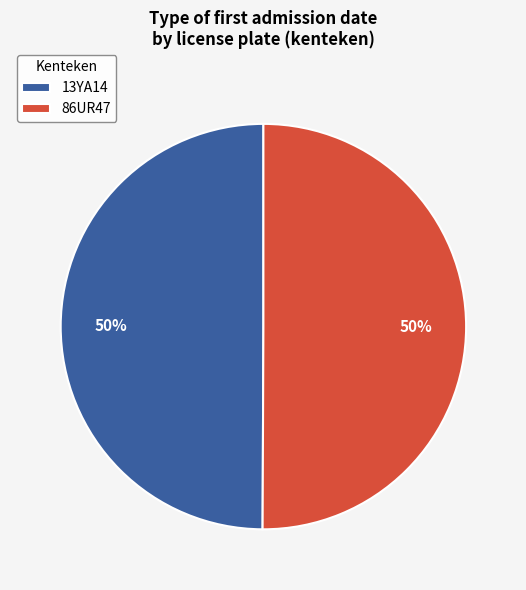

To the nearest percent, what percentage of the pie is 13YA14?

50%